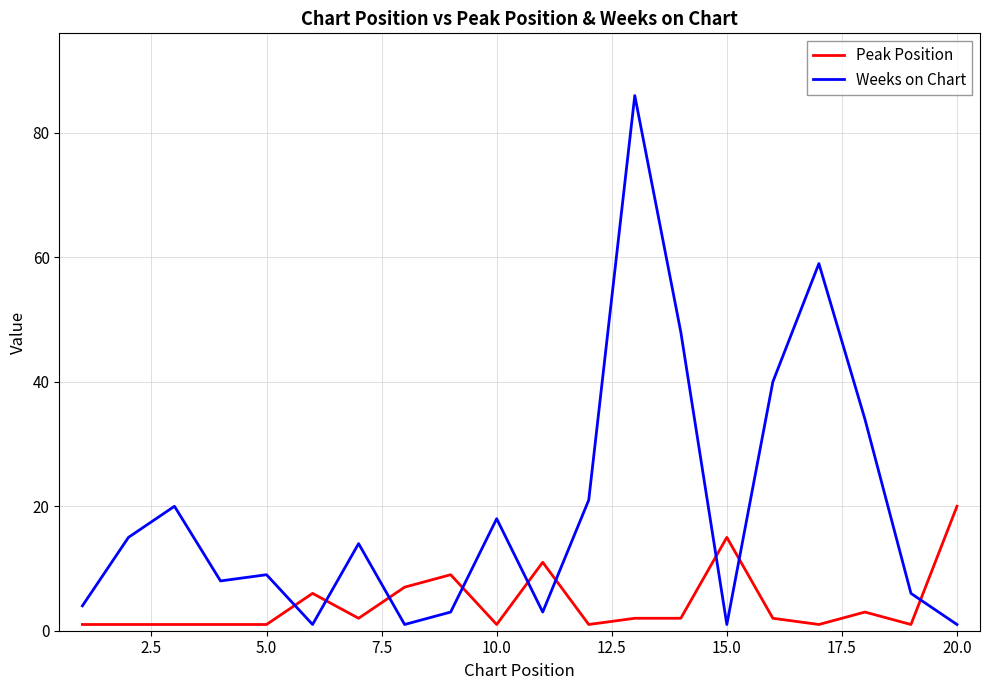

Which series has the widest spread of values?

Weeks on Chart